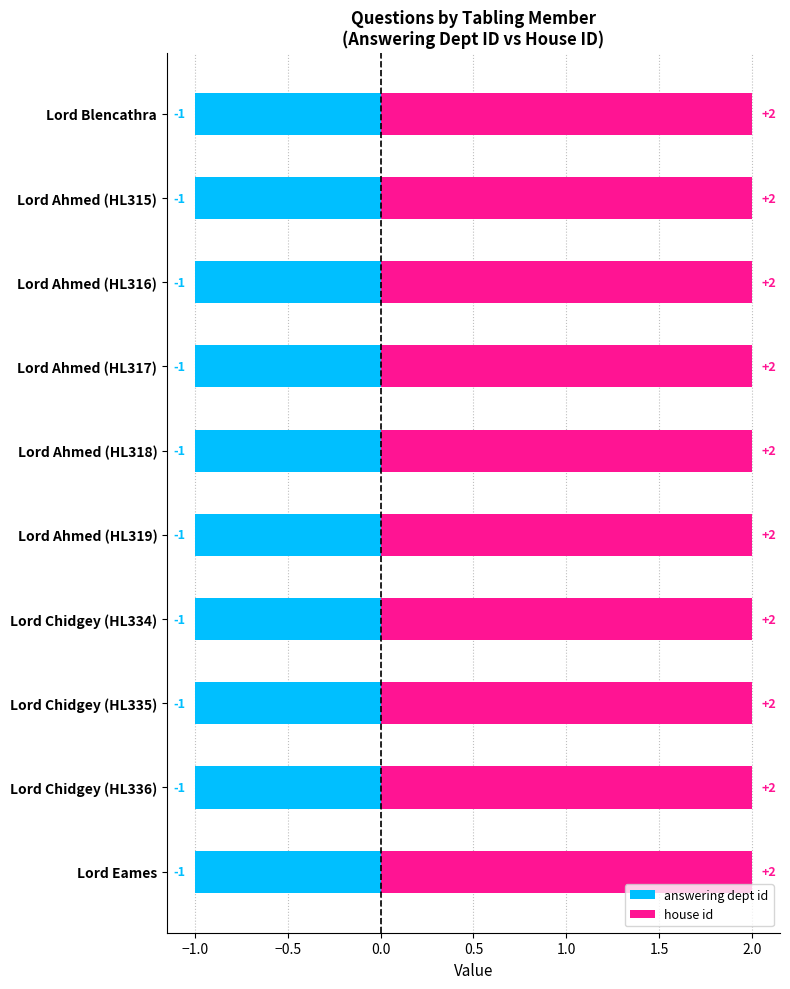

Rank the categories by house id value from lowest to highest.

Lord Blencathra, Lord Ahmed (HL315), Lord Ahmed (HL316), Lord Ahmed (HL317), Lord Ahmed (HL318), Lord Ahmed (HL319), Lord Chidgey (HL334), Lord Chidgey (HL335), Lord Chidgey (HL336), Lord Eames